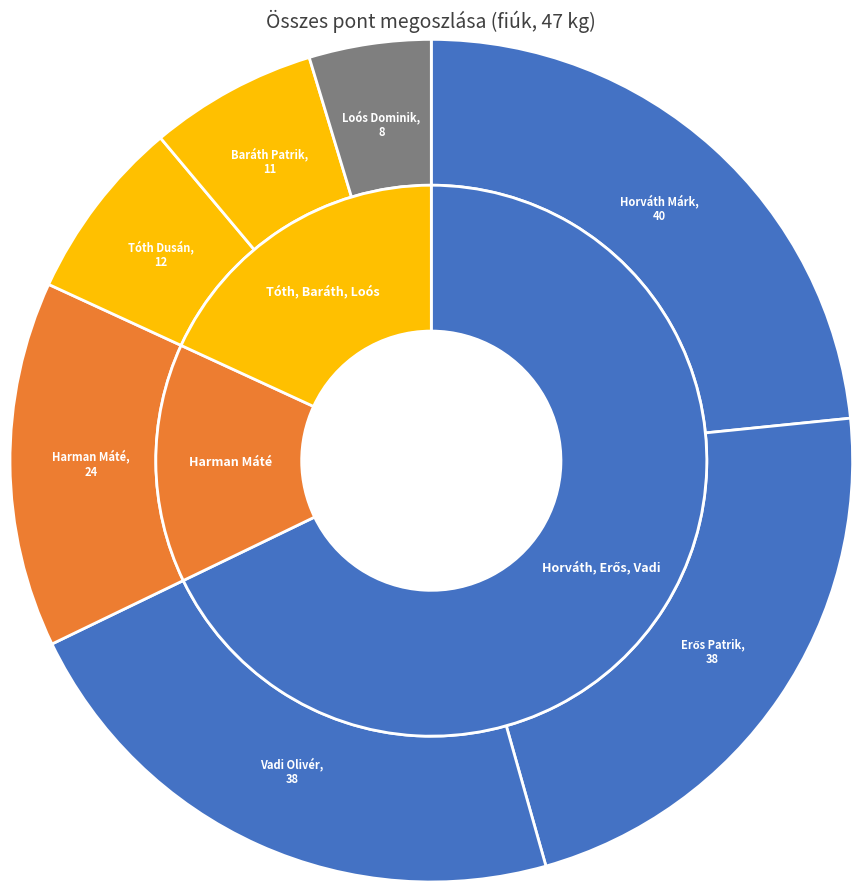

Count the number of slices in the pie.

7